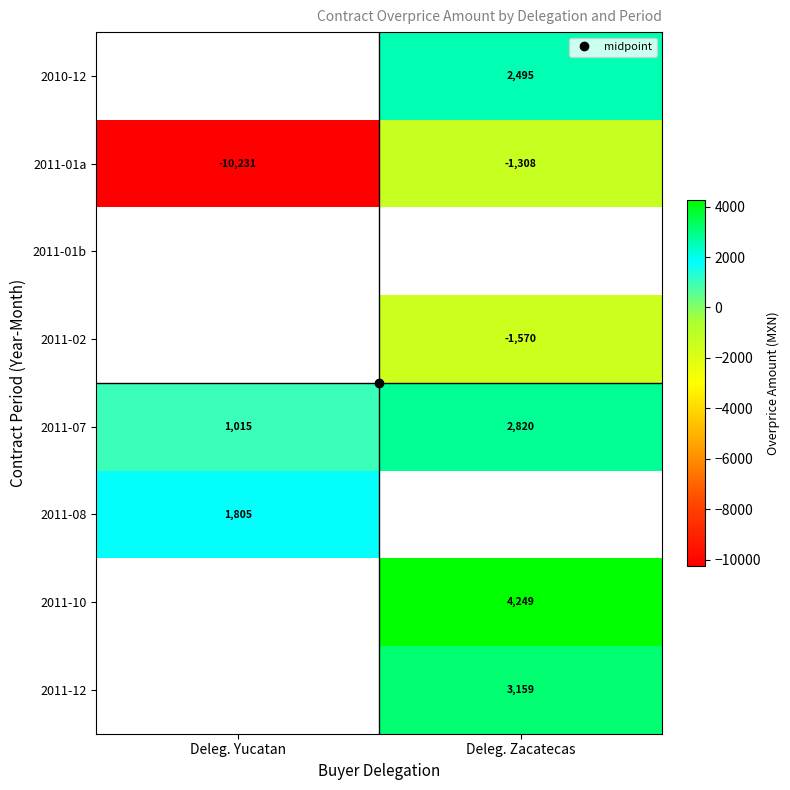

What is the smallest value displayed?

-10231.1